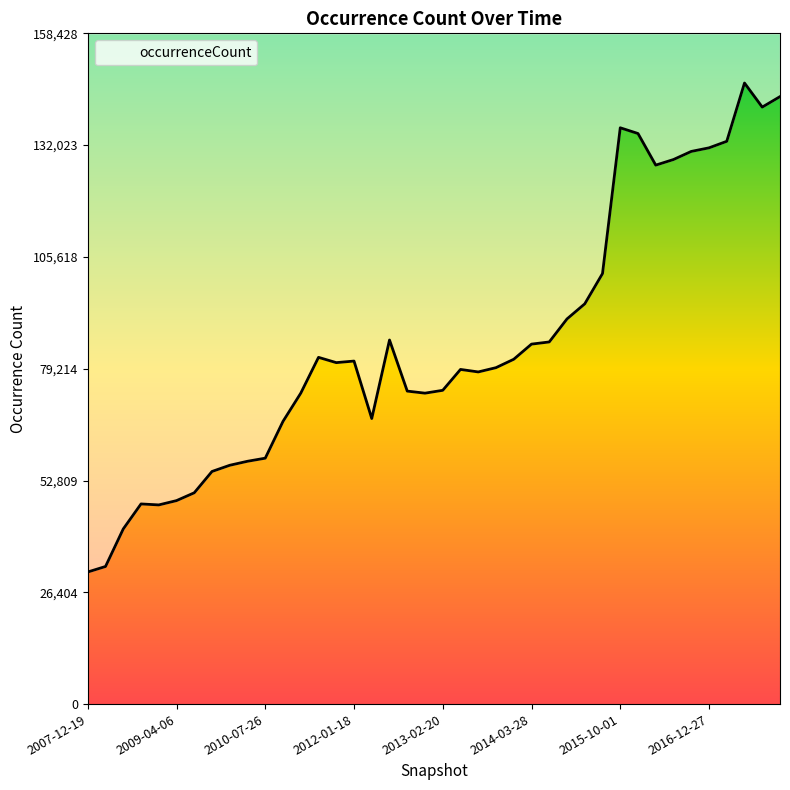

What is the value of the 7th point from the left?

49910